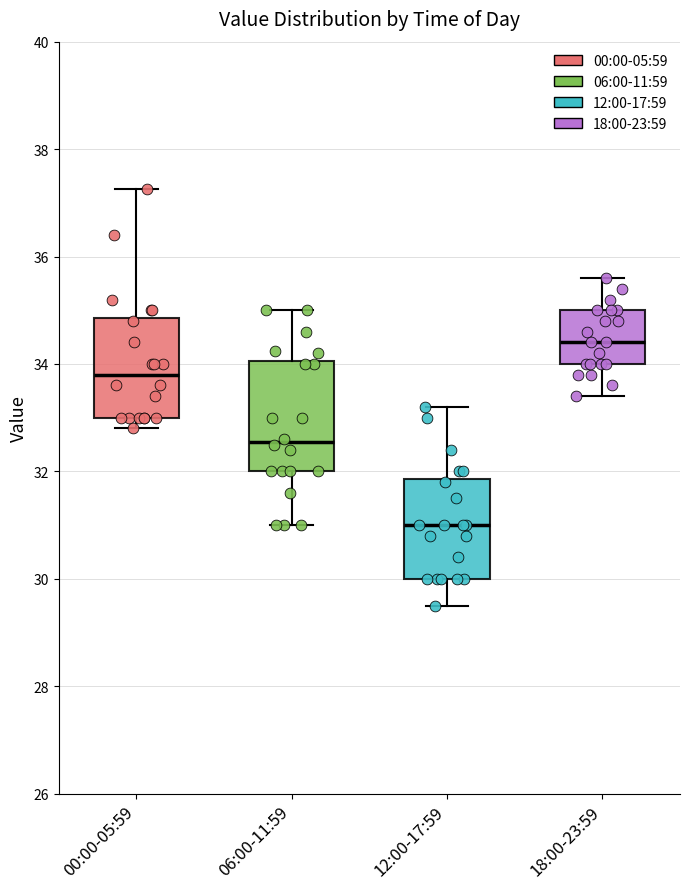

Reading left to right, transcribe this box plot: for each box, give where its median line is, the range the box spans, and where its two whiskers end, as read against the y-axis. The values are not printed on the chart, so give them approximately, as read against the axis.

00:00-05:59: median 33.8, box 33.0 to 34.8, whiskers 32.8 to 37.2
06:00-11:59: median 32.6, box 32.0 to 34.0, whiskers 31.0 to 35.0
12:00-17:59: median 31.0, box 30.0 to 31.8, whiskers 29.6 to 33.2
18:00-23:59: median 34.4, box 34.0 to 35.0, whiskers 33.4 to 35.6